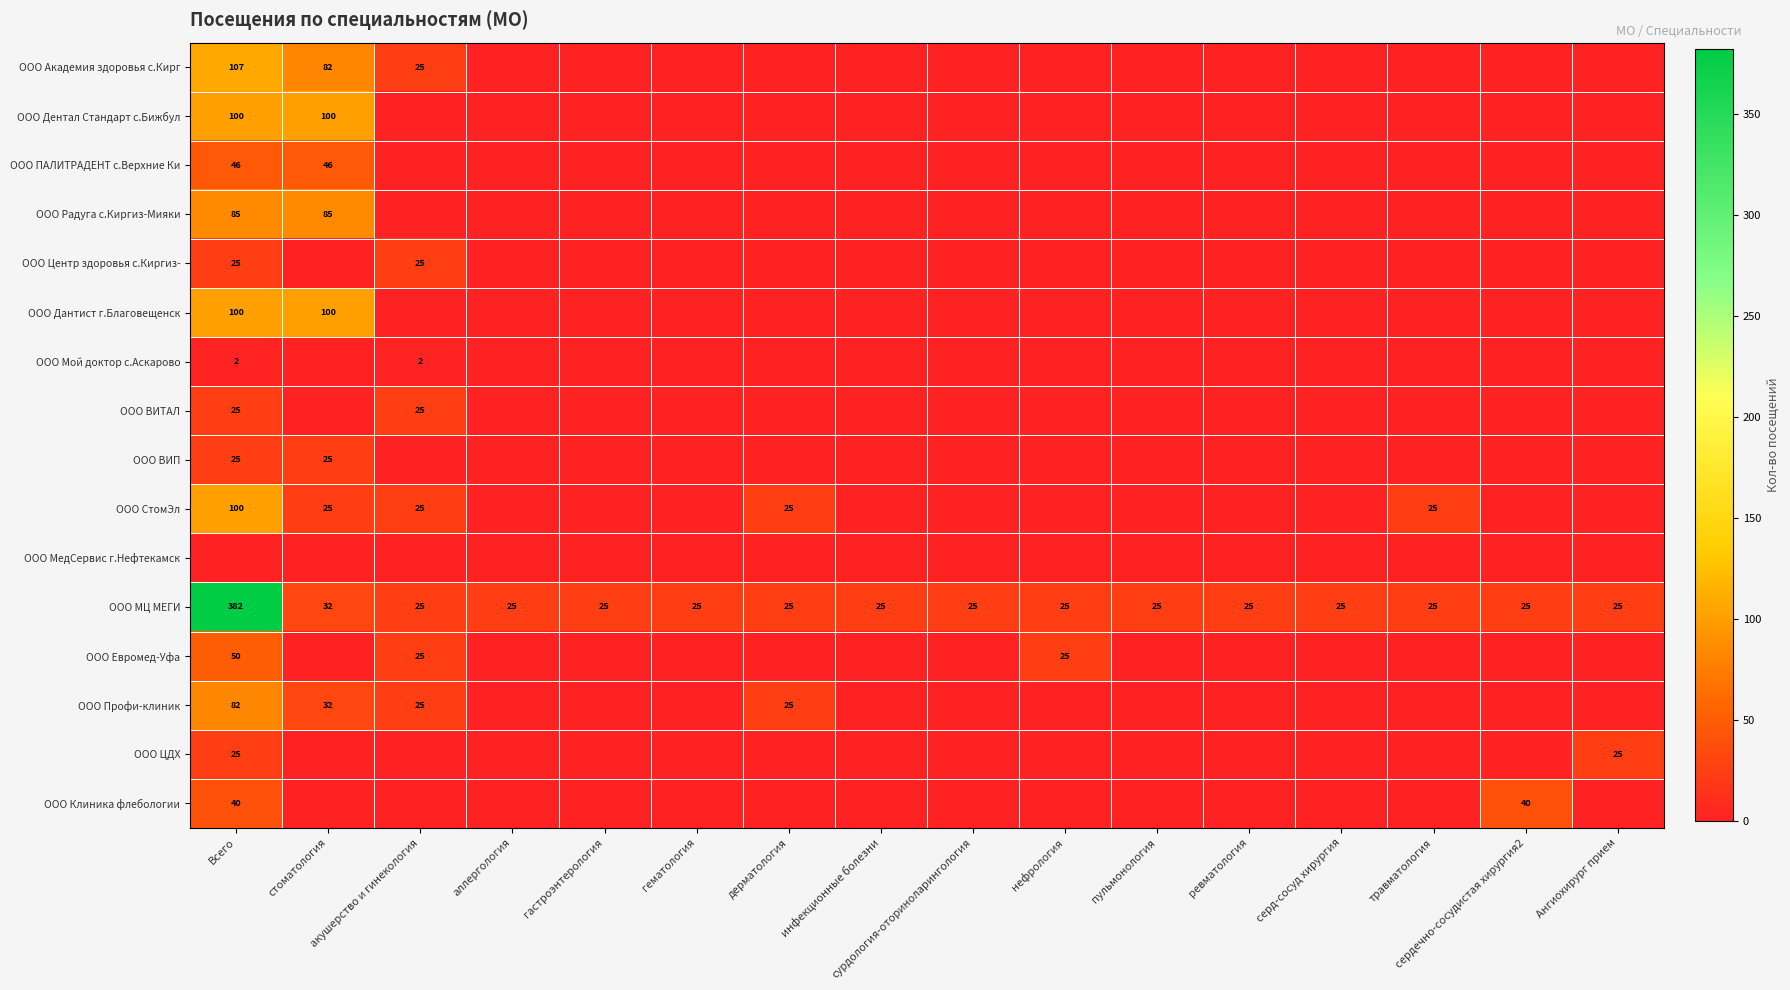

What is the difference between the second highest and minimum values in the ООО МЦ МЕГИ series?

7